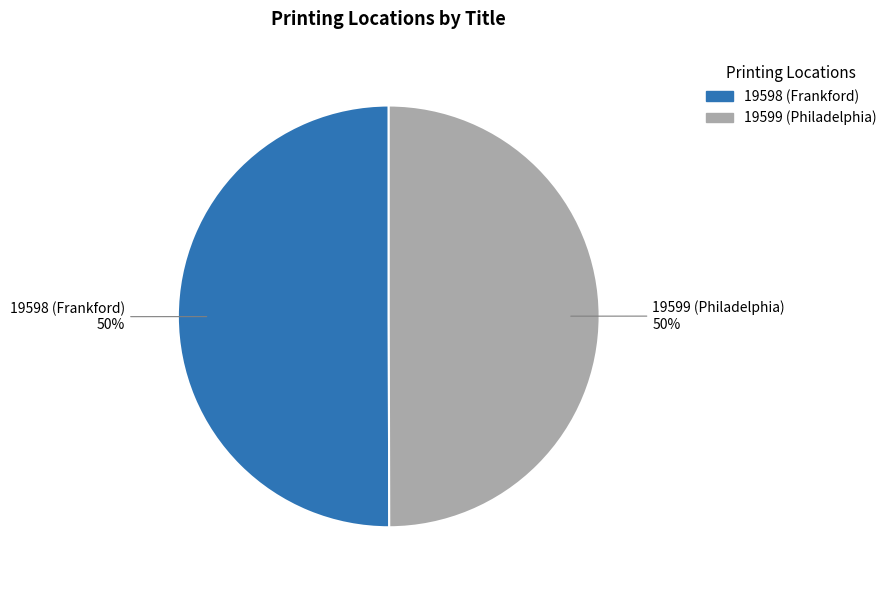

To the nearest percent, what percentage of the pie is 19599 (Philadelphia)?

50%